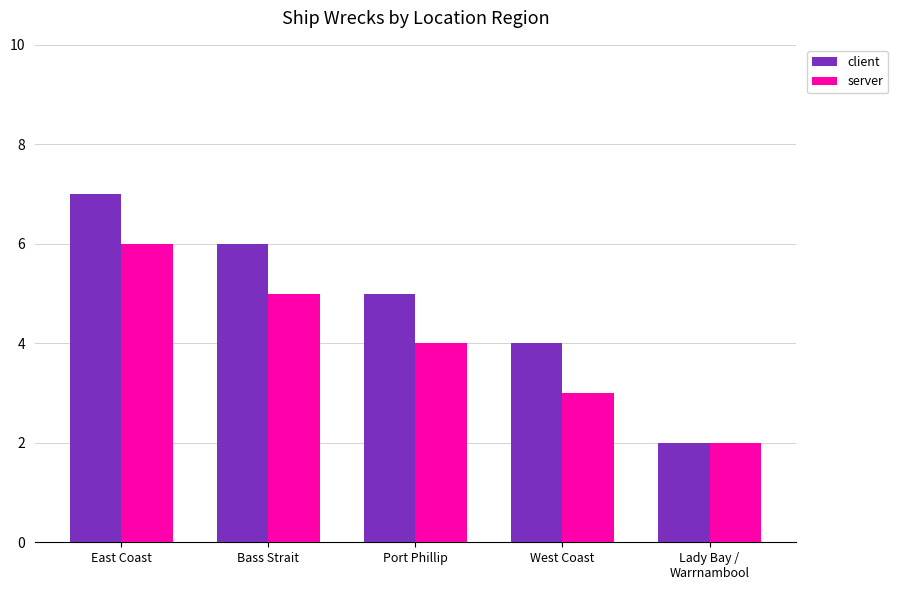

How many distinct data groups are displayed?

2